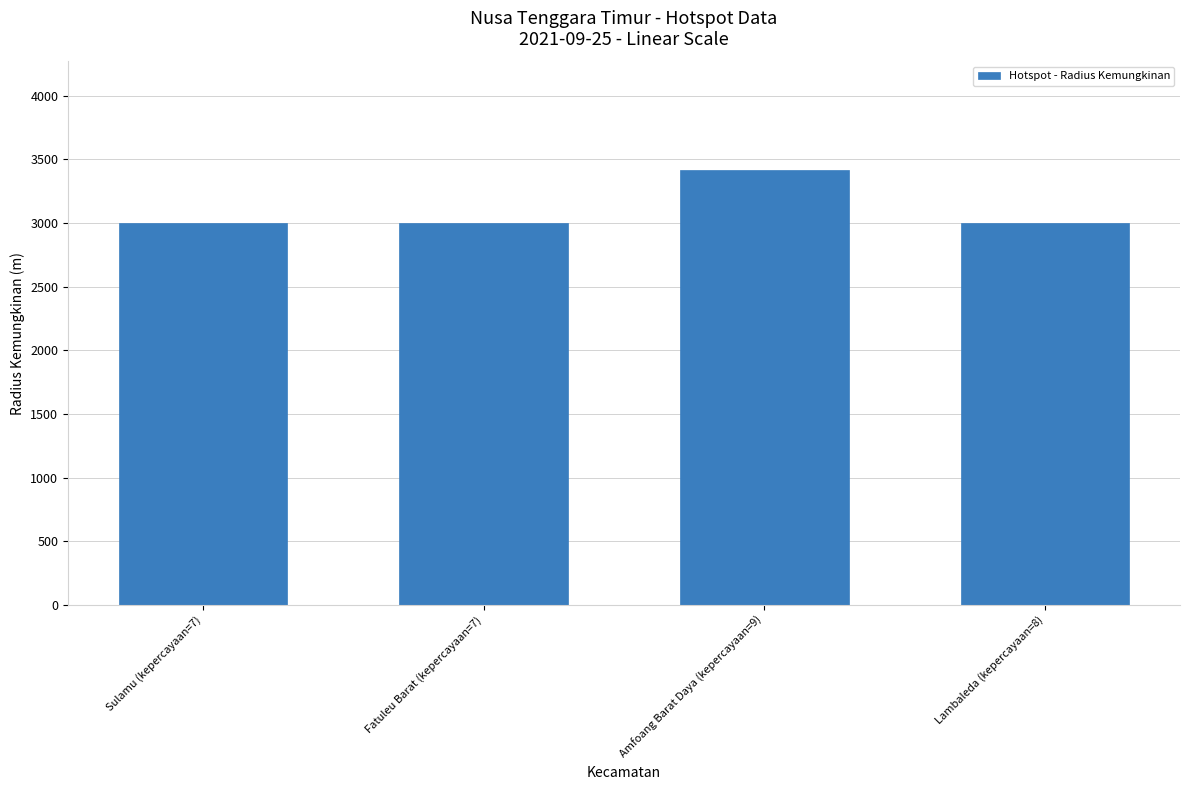

Is it true that the value at Lambaleda (kepercayaan=8) is 3000?

True